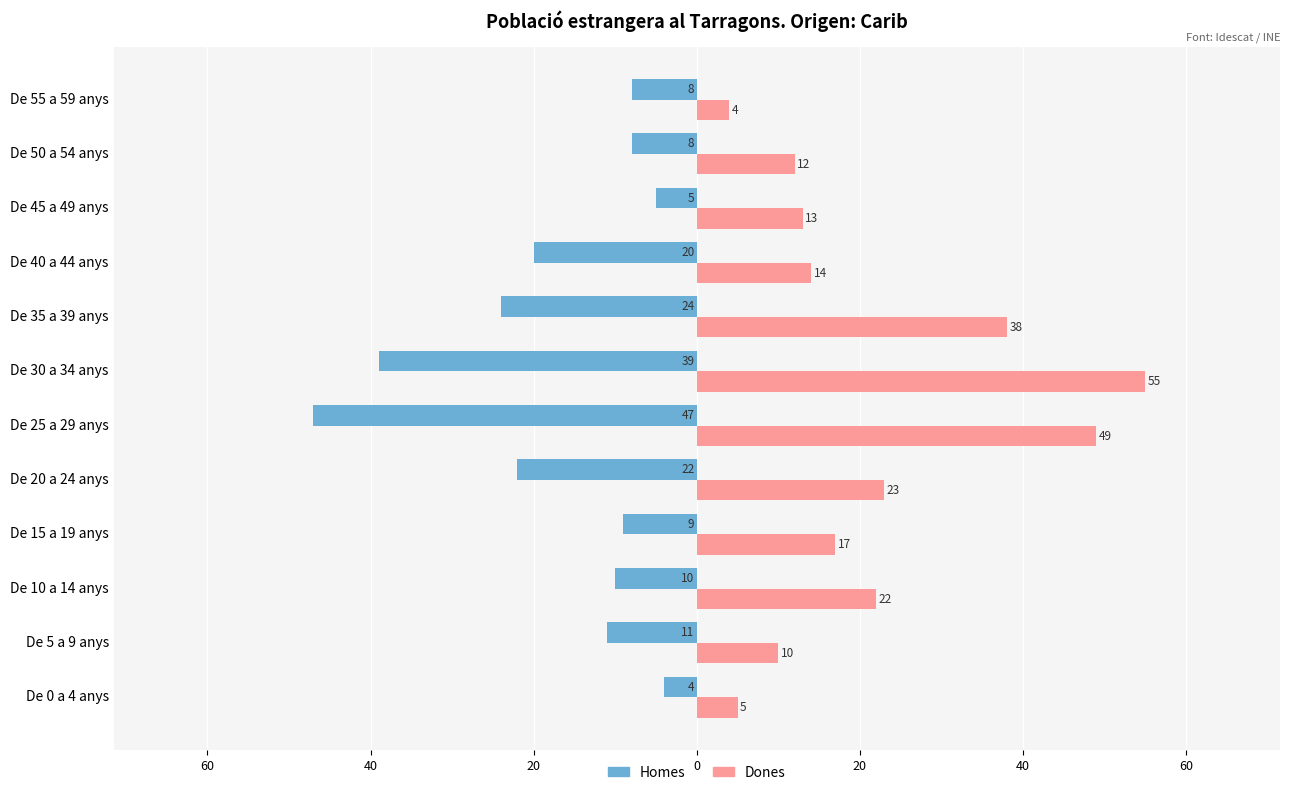

What is the maximum value for Dones?

55